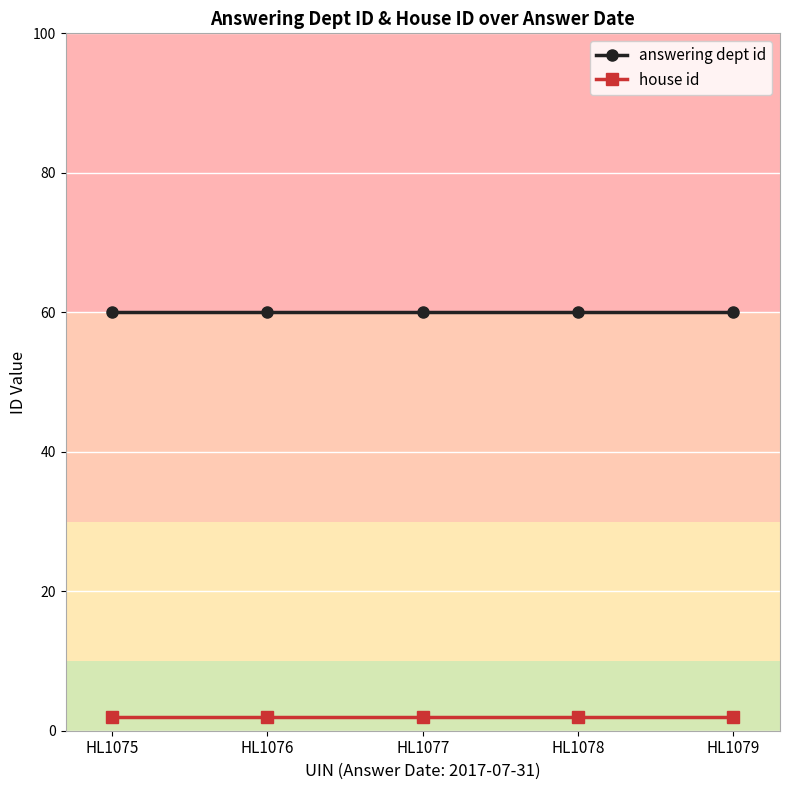

At how many categories does at least one series exceed 47?

5